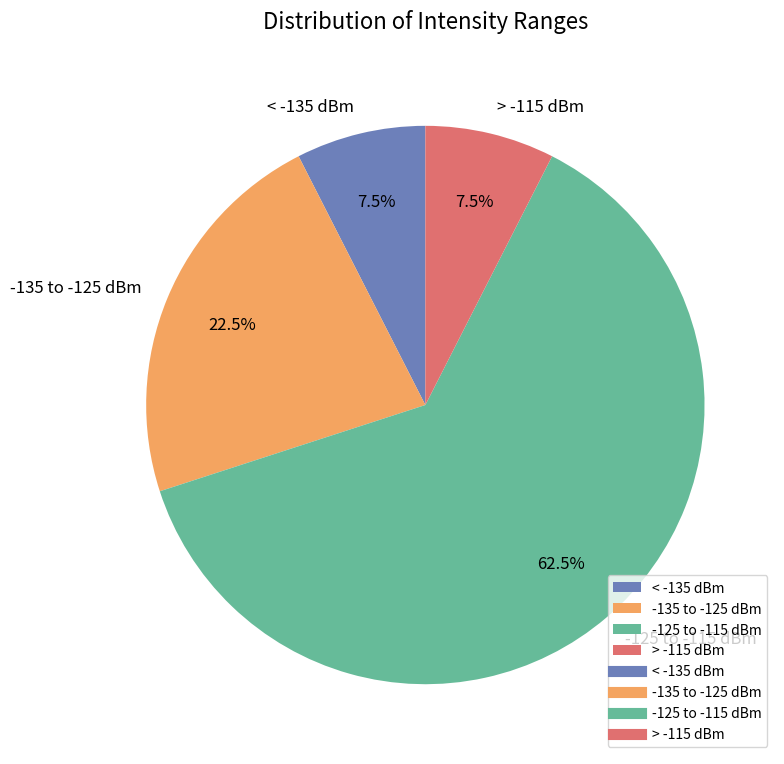

How many slices are in this pie chart?

4